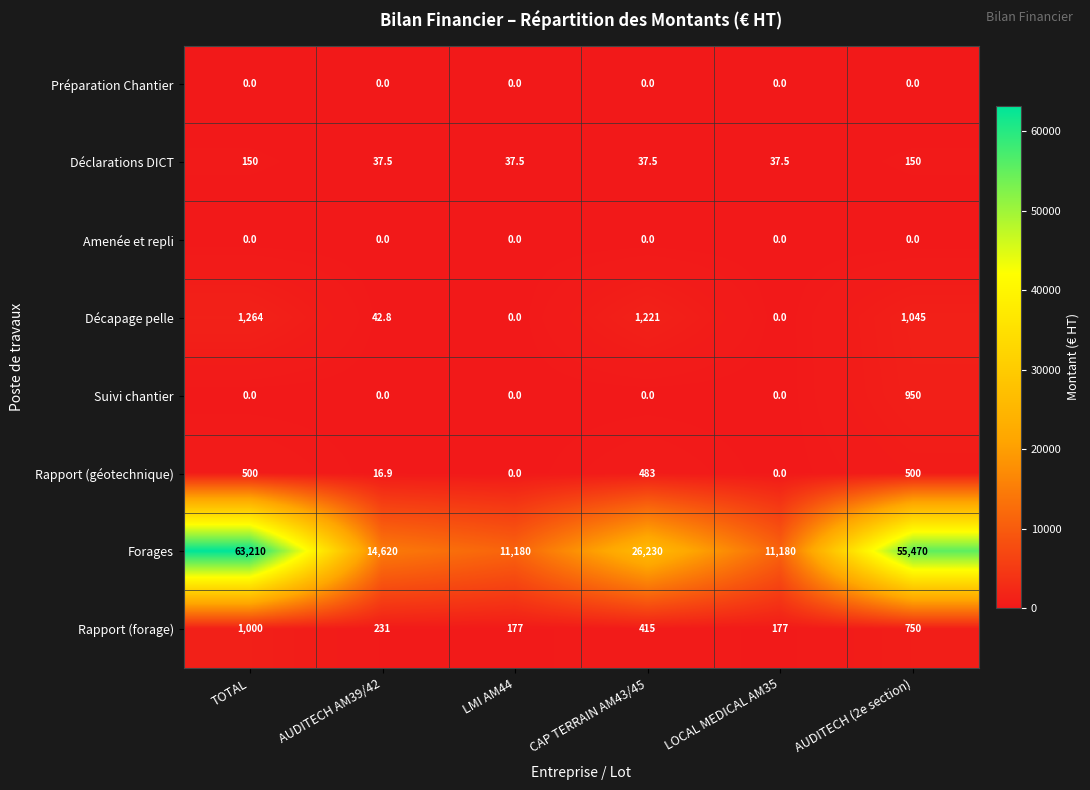

The value of Suivi chantier at CAP TERRAIN AM43/45 is 0.0. True or false?

True